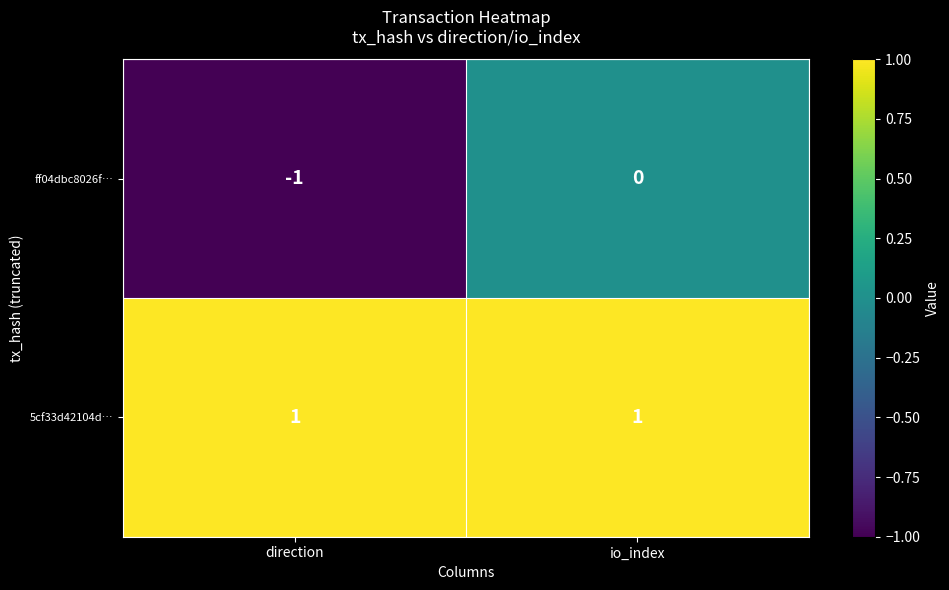

Reading left to right, what are all the values shown in this chart?

ff04dbc8026f…: direction=-1	io_index=0
5cf33d42104d…: direction=1	io_index=1